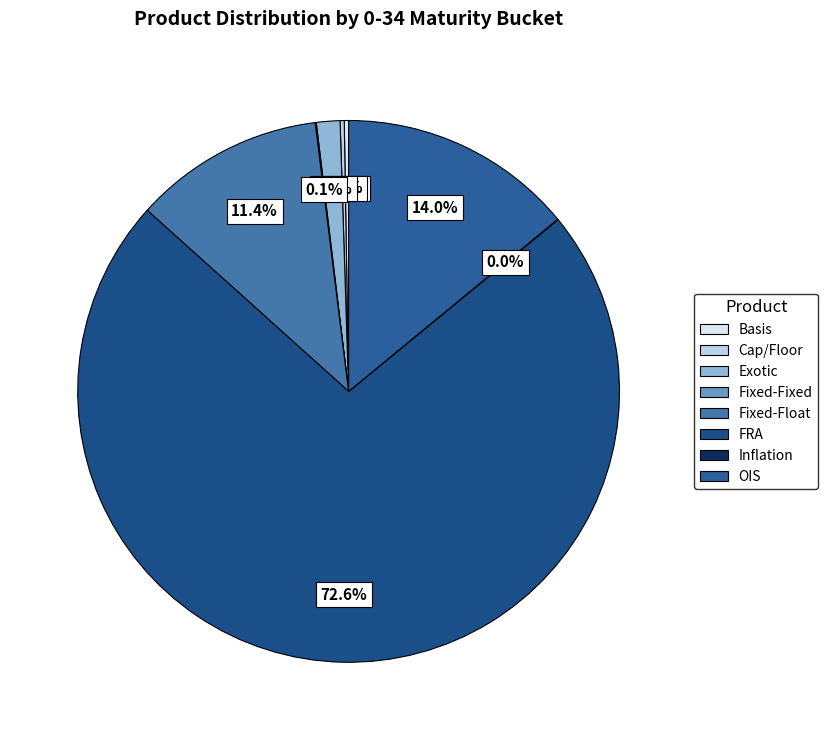

The Fixed-Float slice represents 11% of the pie. True or false?

True